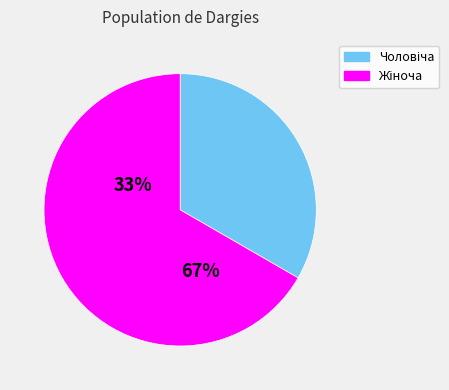

The Чоловіча slice represents 46% of the pie. True or false?

False